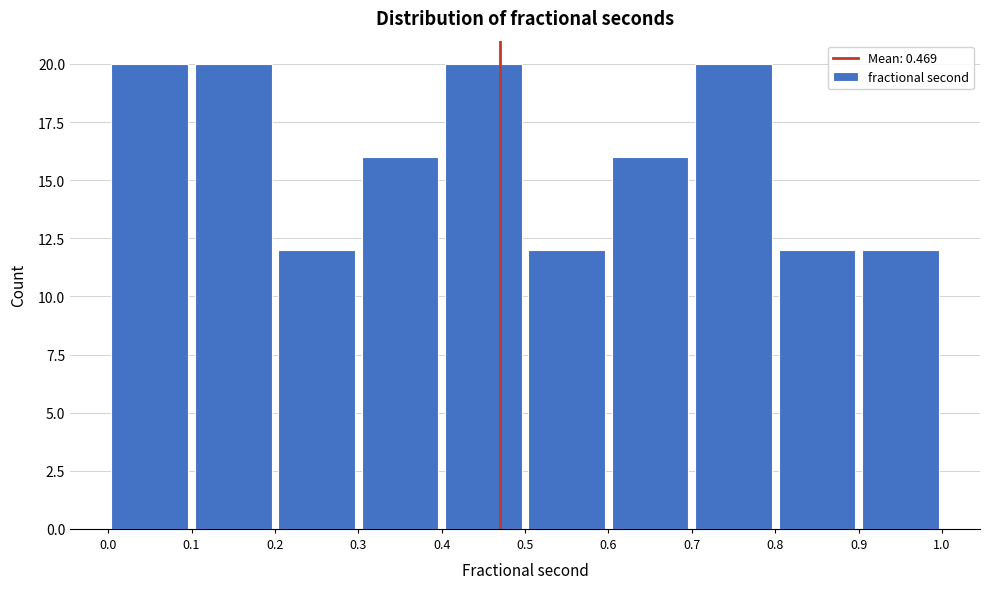

Reading left to right, list every bar in this chart as the range it spans on the x-axis followed by its height. The values are not printed on the chart, so give them approximately, as read against the axis.

0.0 to 0.1: 20
0.1 to 0.2: 20
0.2 to 0.3: 12
0.3 to 0.4: 16
0.4 to 0.5: 20
0.5 to 0.6: 12
0.6 to 0.7: 16
0.7 to 0.8: 20
0.8 to 0.9: 12
0.9 to 1.0: 12